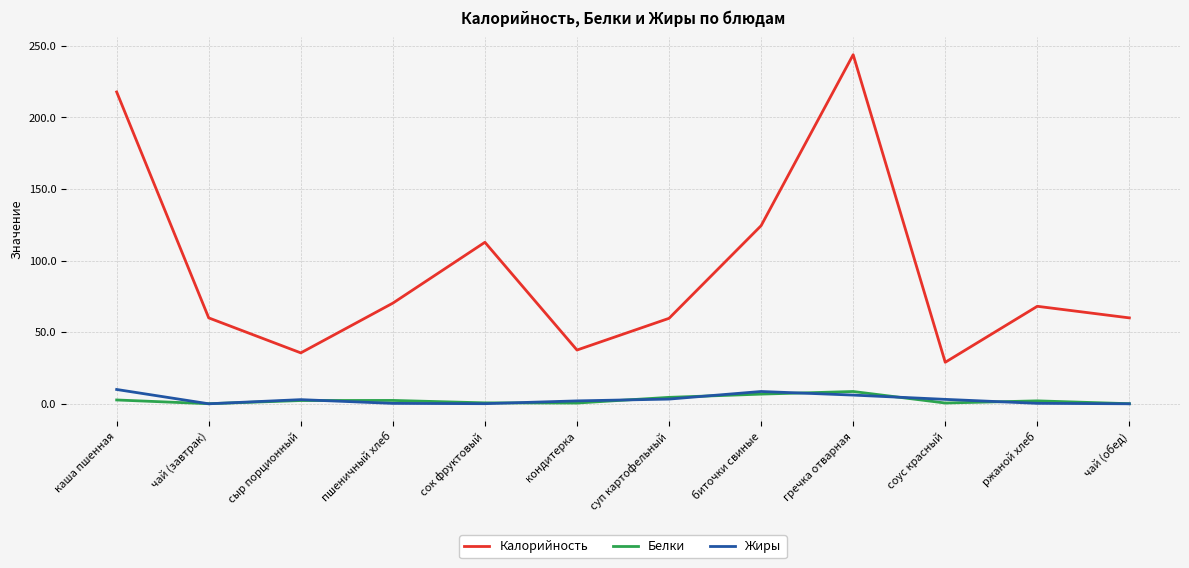

What is the minimum value for Калорийность?

29.0